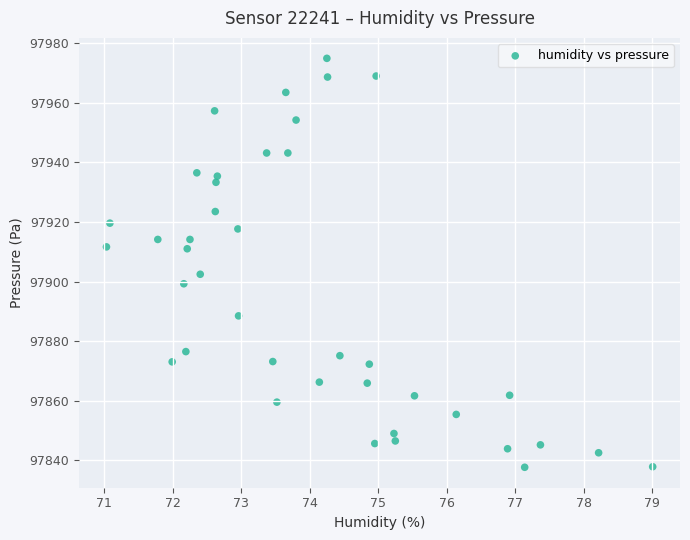

What is the range of Y values (max minus min)?

137.3